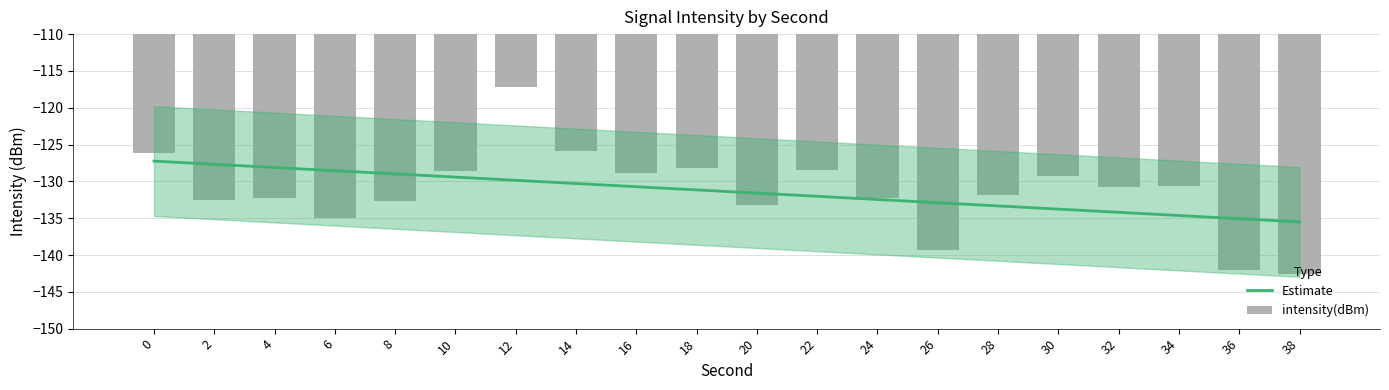

What is the value of the 16th bar from the left?

-129.2